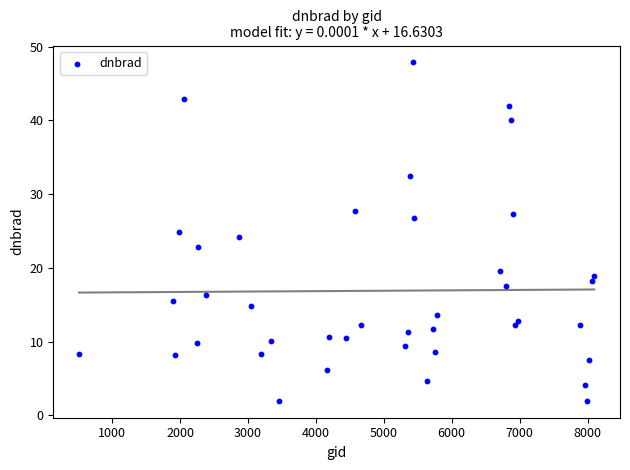

What is the range of Y values (max minus min)?

45.9